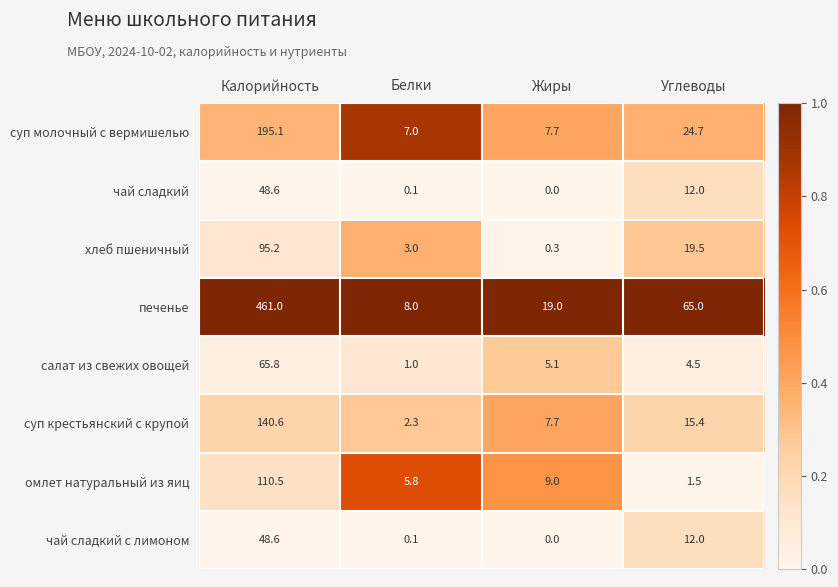

Which series changed the most between Калорийность and Белки?

печенье